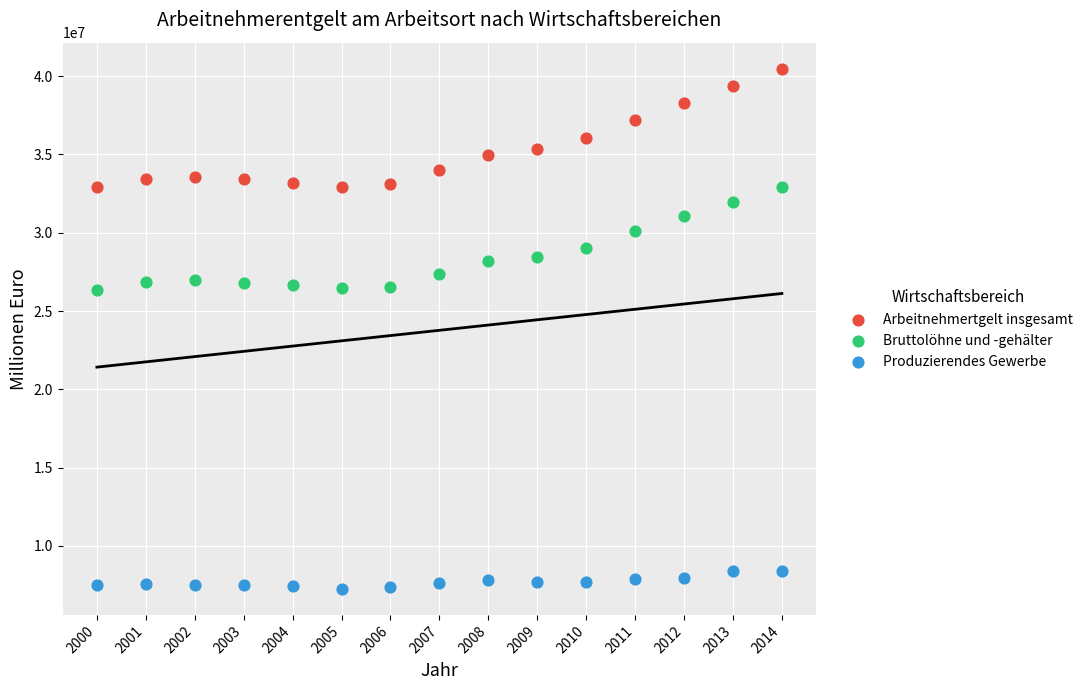

Which series contains the highest Y value?

Arbeitnehmertgelt insgesamt